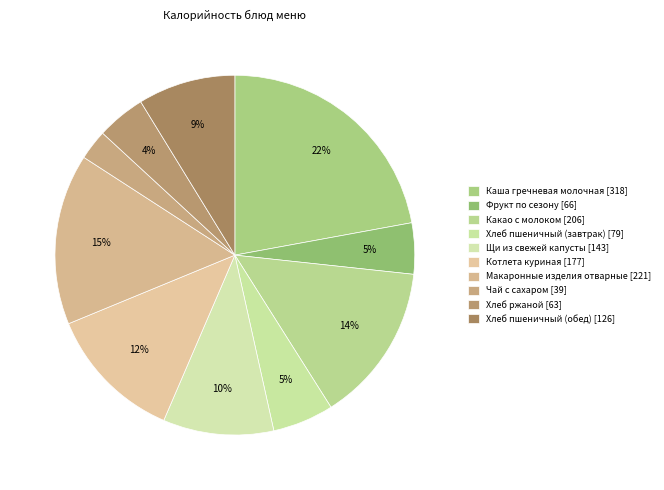

Count the number of slices in the pie.

10